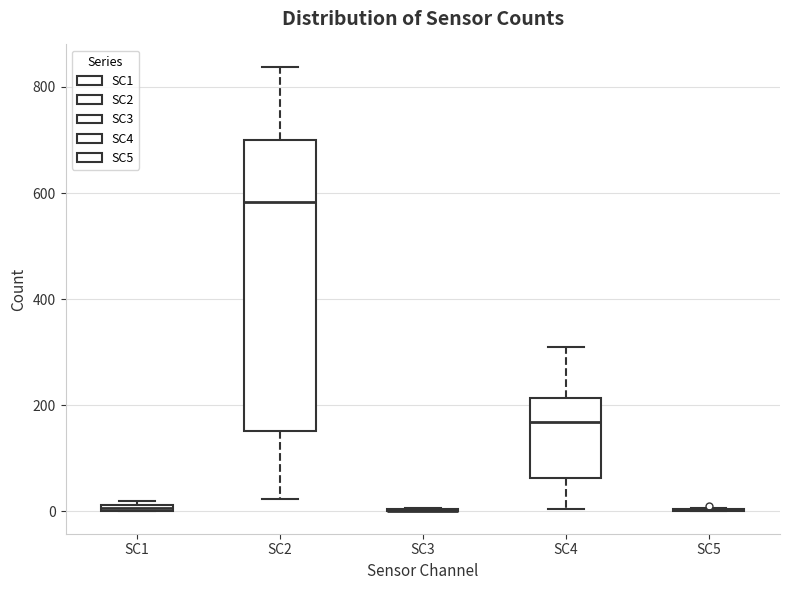

Where is the lower edge of the box for SC1 on the y-axis? The values are not printed on the chart, so give them approximately, as read against the axis.

0